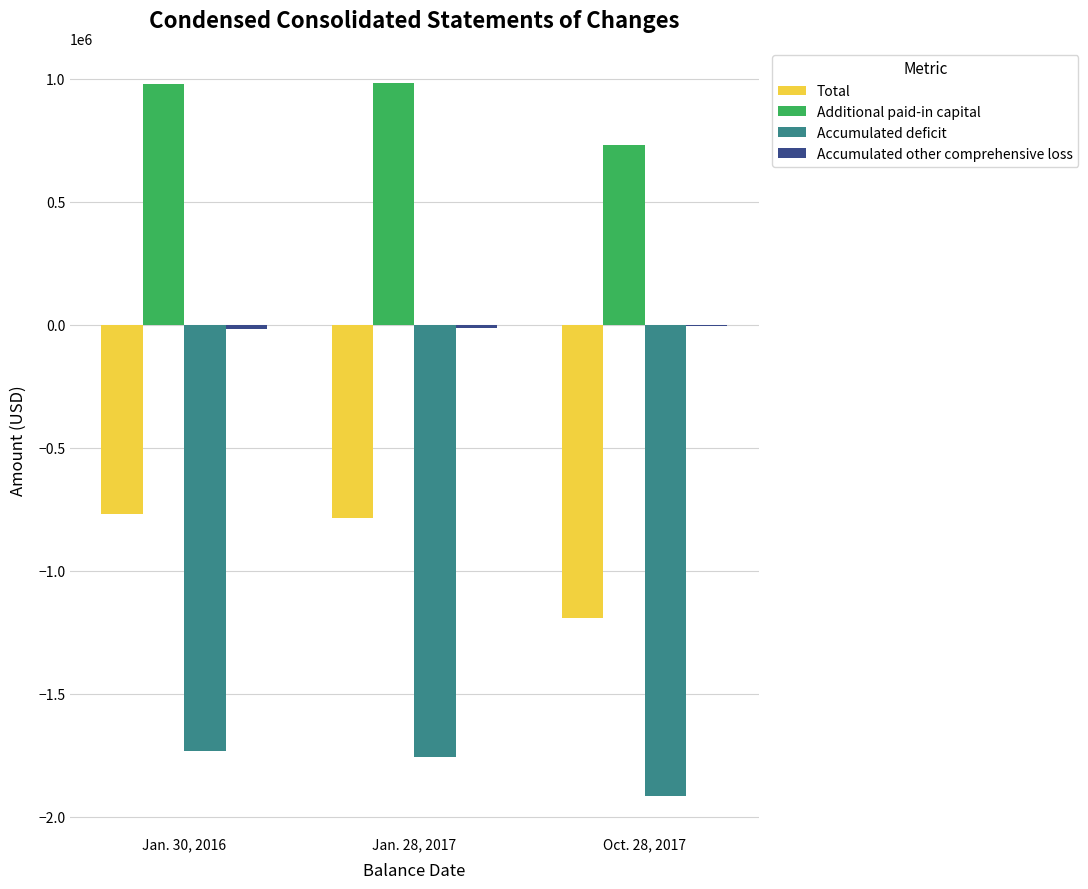

Read the Accumulated deficit value at Jan. 30, 2016, to the nearest 50.

-1731550